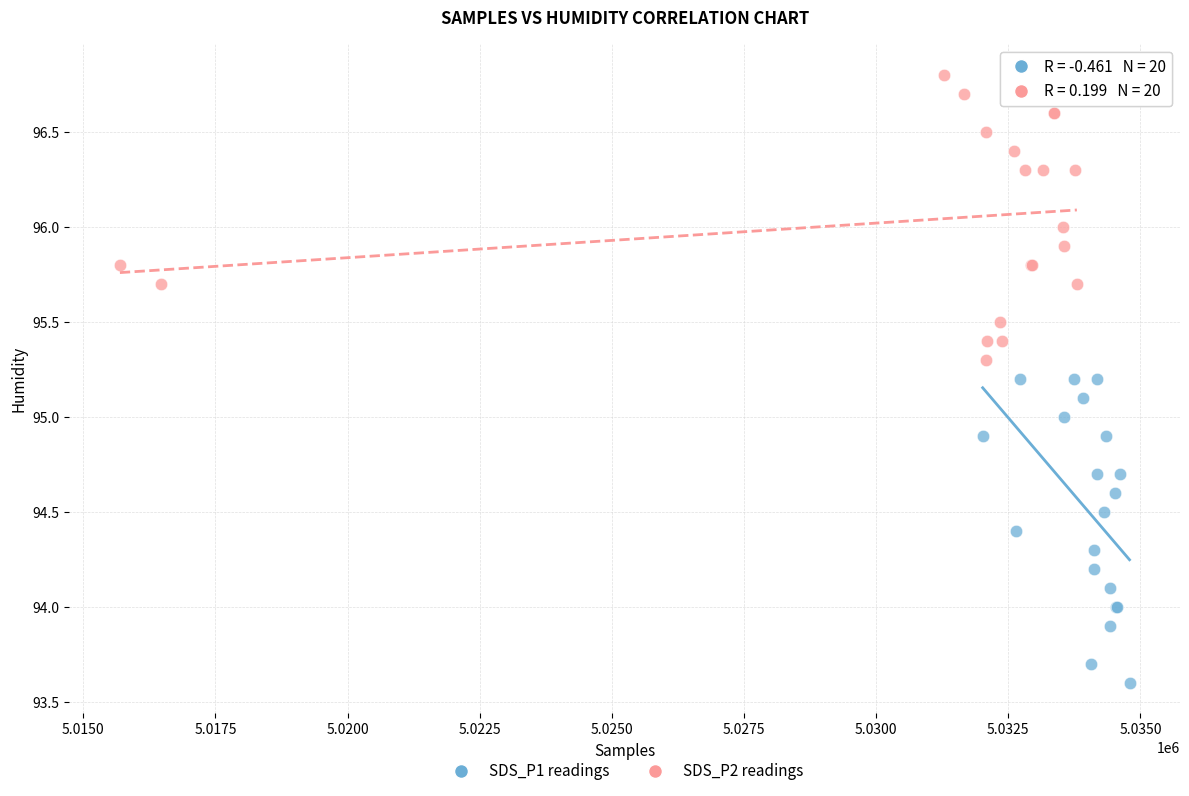

Which series reaches the minimum Y coordinate?

SDS_P1 readings